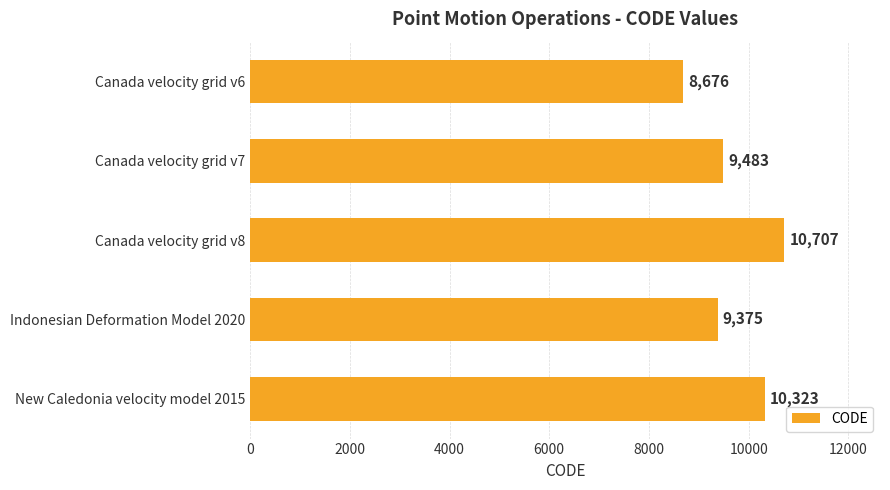

What is the ratio of the value at Canada velocity grid v7 to the value at Canada velocity grid v8?

0.9